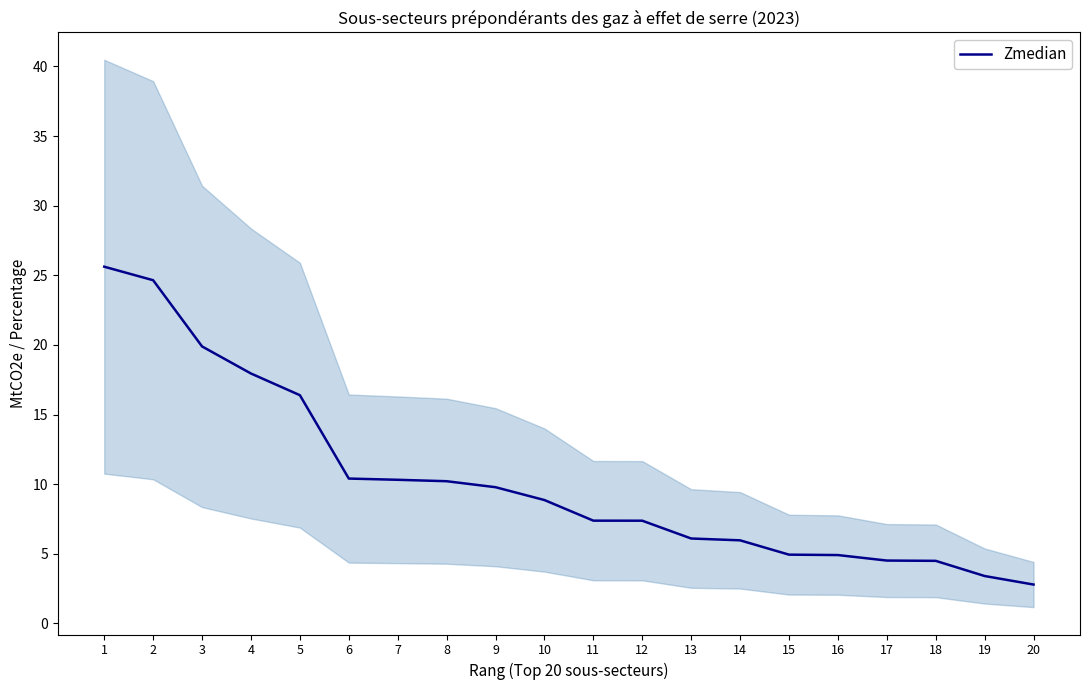

Reading right to left, list all the values displayed in this chart.

2.8	3.4	4.5	4.5	4.9	4.9	6.0	6.1	7.4	7.4	8.9	9.8	10.2	10.3	10.4	16.4	18.0	19.9	24.6	25.6